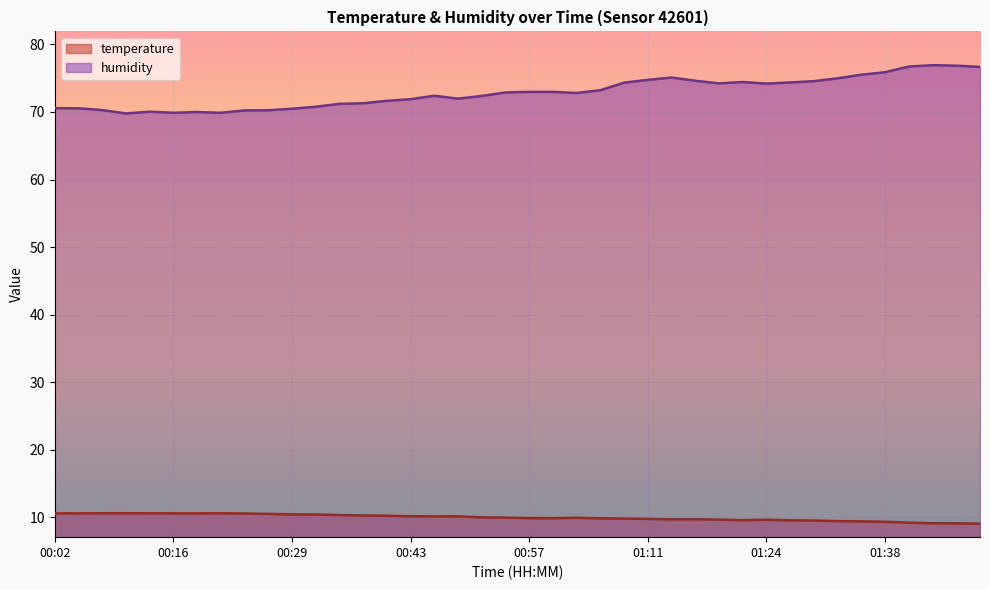

What are all the series names shown in the legend?

temperature, humidity